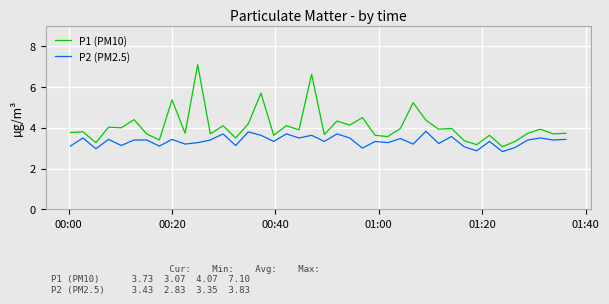

What is the smallest value displayed?

2.8